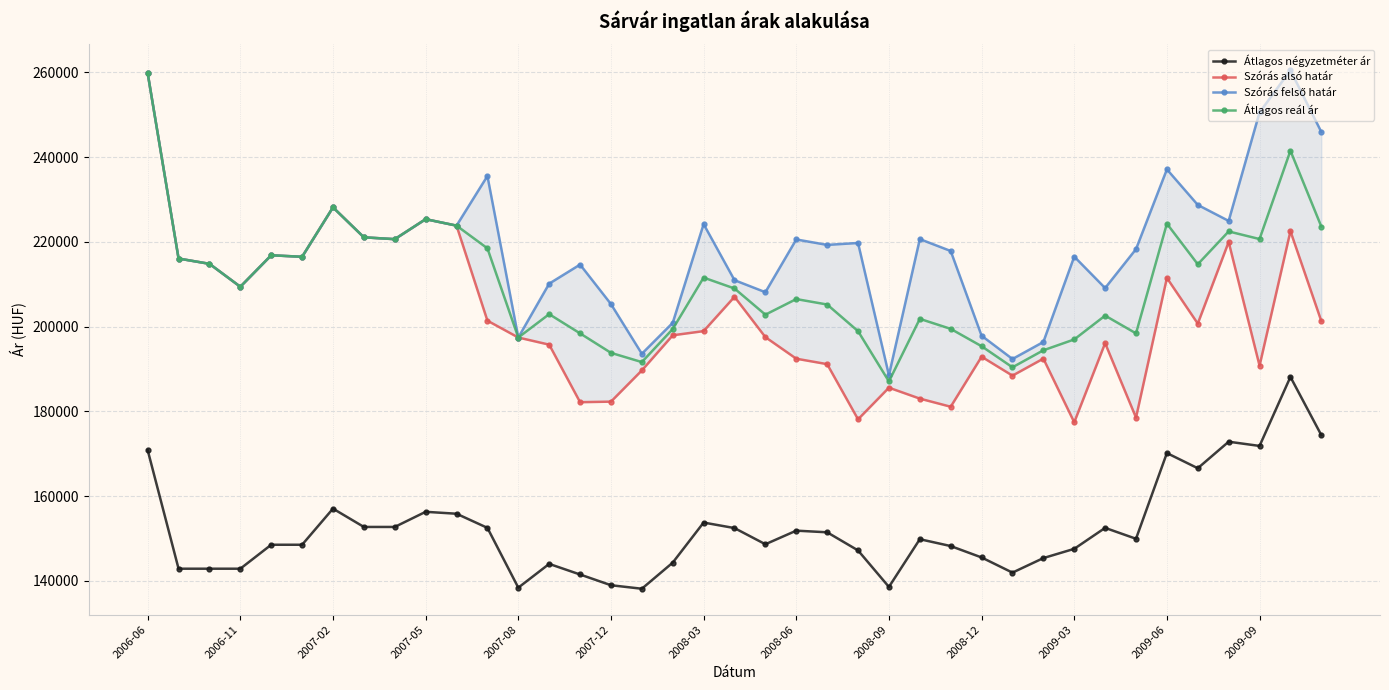

How many interior local valleys does the Szórás alsó határ series have?

11